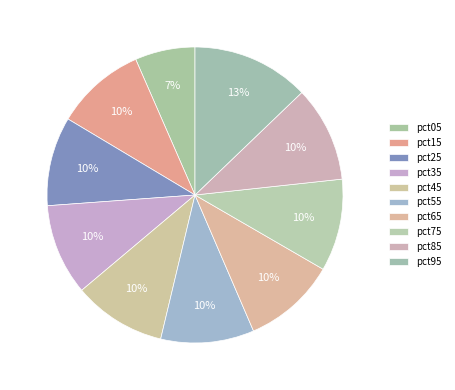

How many segments does this pie chart have?

10